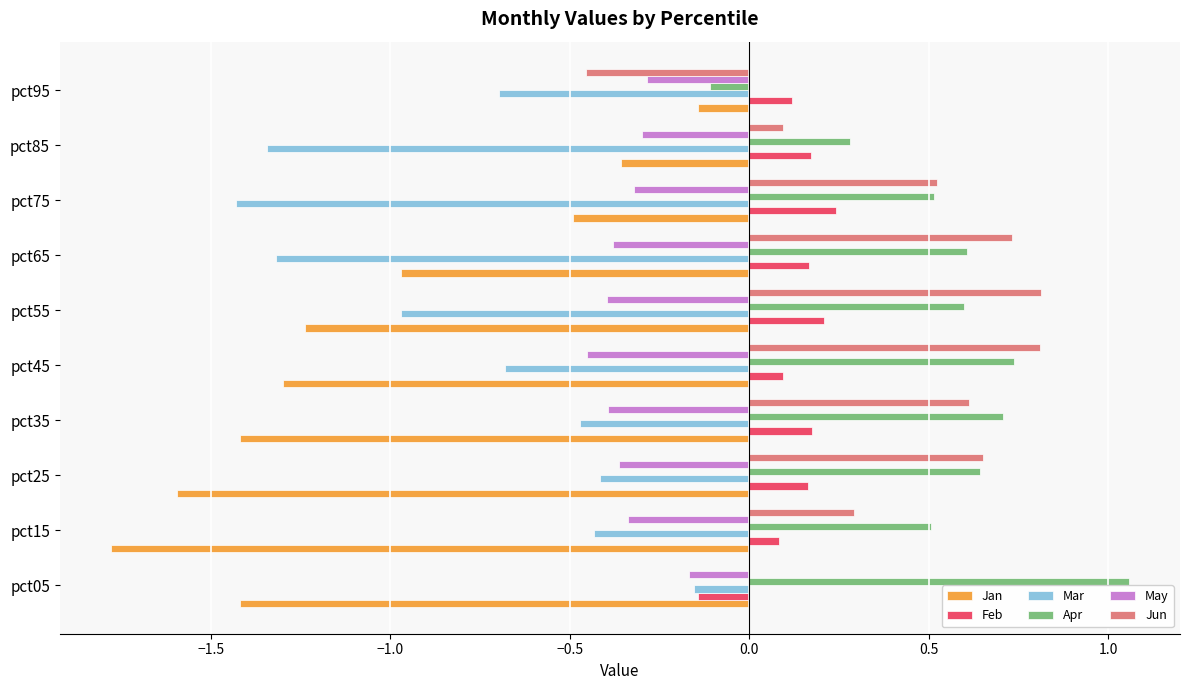

Which series has the largest range (max minus min)?

Jan